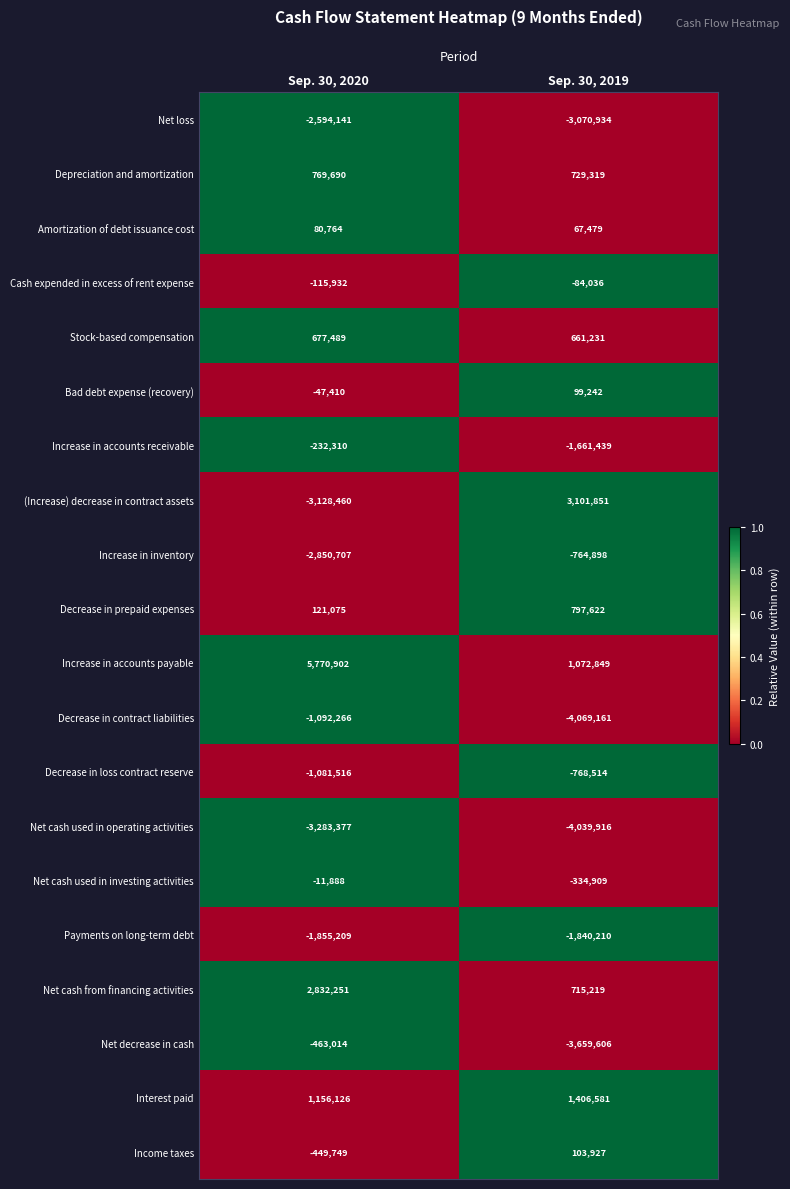

How many series are shown in this chart?

20